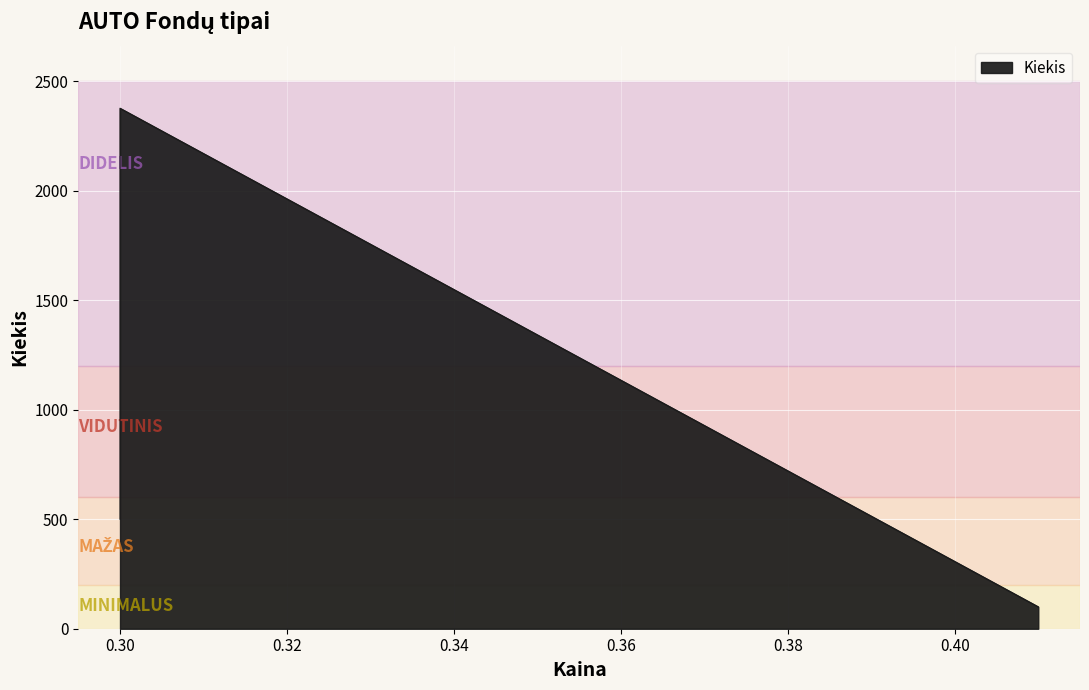

What is the change in value from 0.3 to 0.41?

-2276